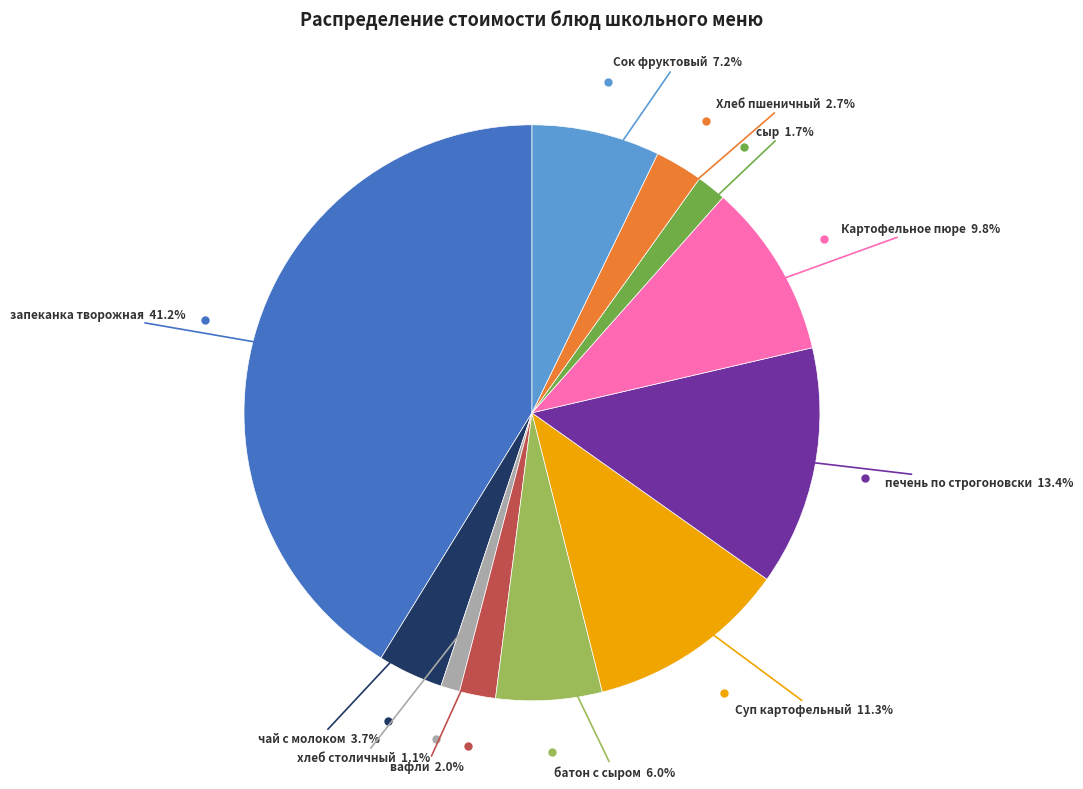

Is there any slice that represents more than half of the pie?

No